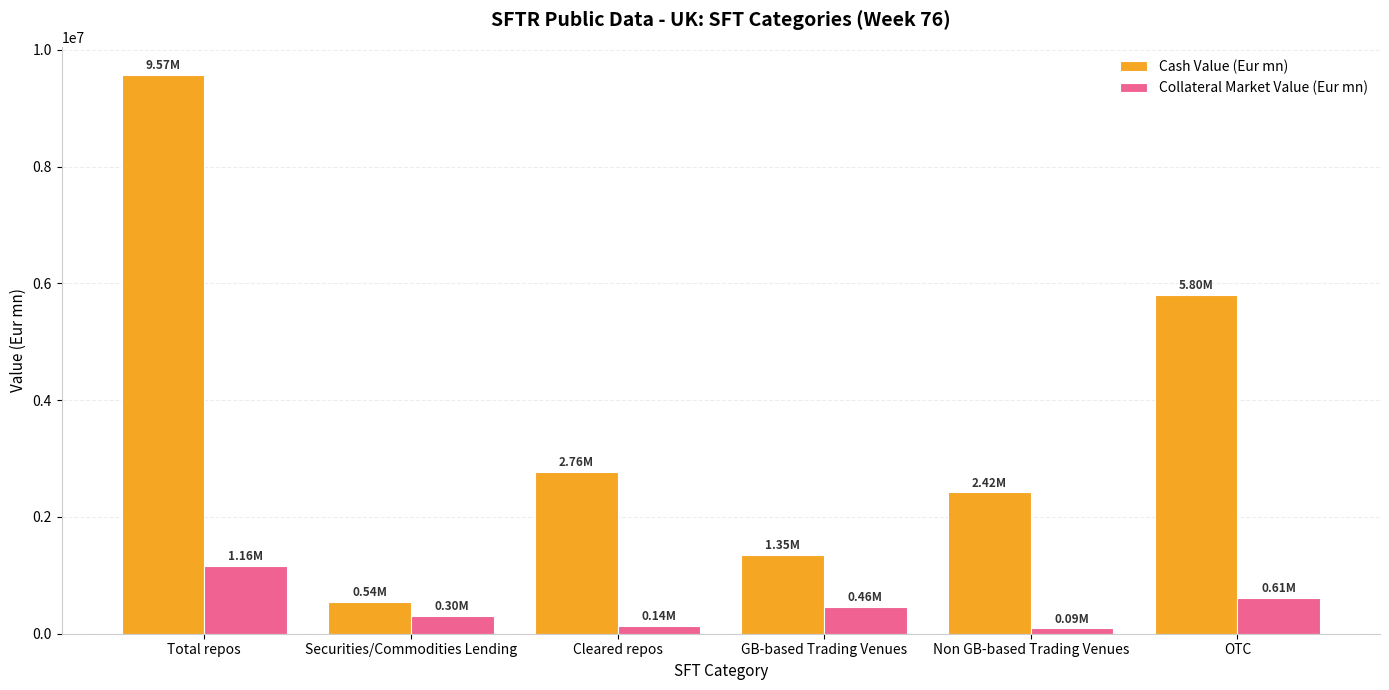

Reading left to right, transcribe all the data shown in this chart.

Cash Value (Eur mn): Total repos=9571641.5	Securities/Commodities Lending=536191.7	Cleared repos=2764736.6	GB-based Trading Venues=1353748.9	Non GB-based Trading Venues=2419261.7	OTC=5798631.0
Collateral Market Value (Eur mn): Total repos=1160797.4	Securities/Commodities Lending=300238.5	Cleared repos=137517.3	GB-based Trading Venues=455333.4	Non GB-based Trading Venues=90772.6	OTC=614691.4